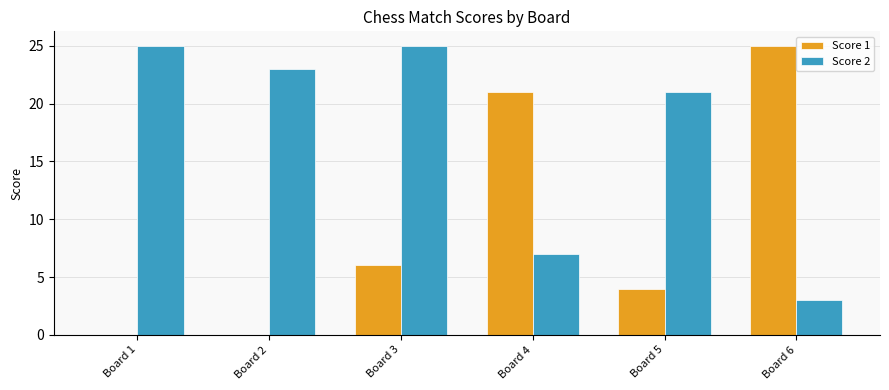

Count the number of data series in this chart.

2